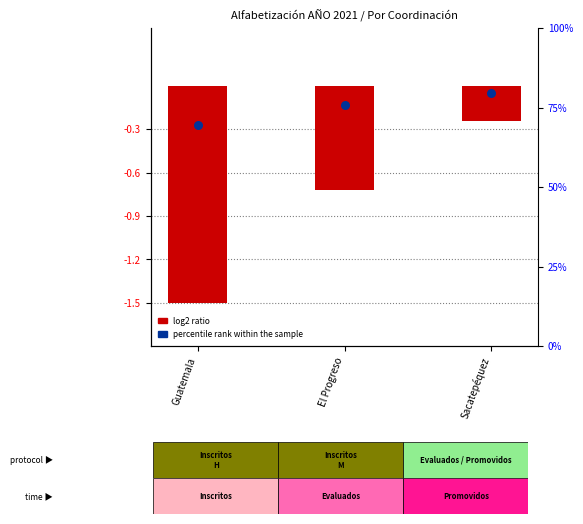

Which series reaches the minimum Y coordinate?

log2 ratio